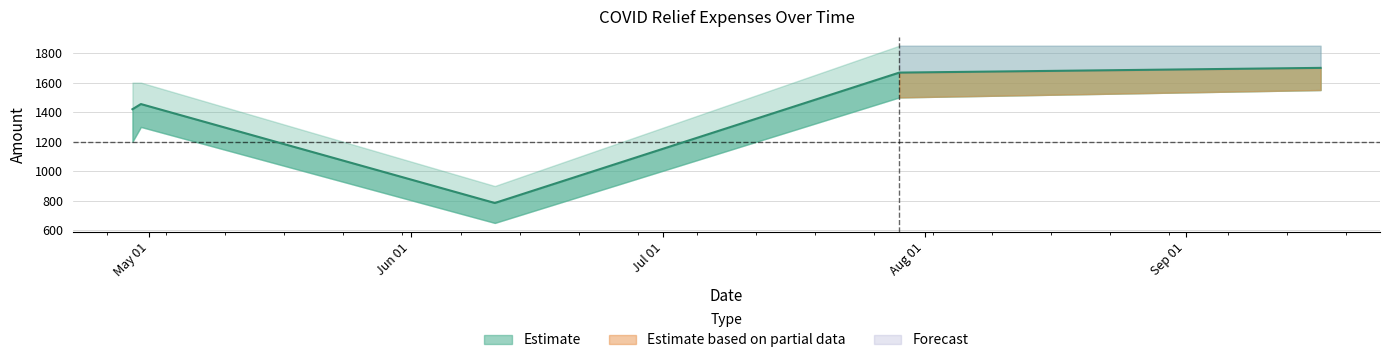

What is the label of the 3rd point from the left?

2021-06-11